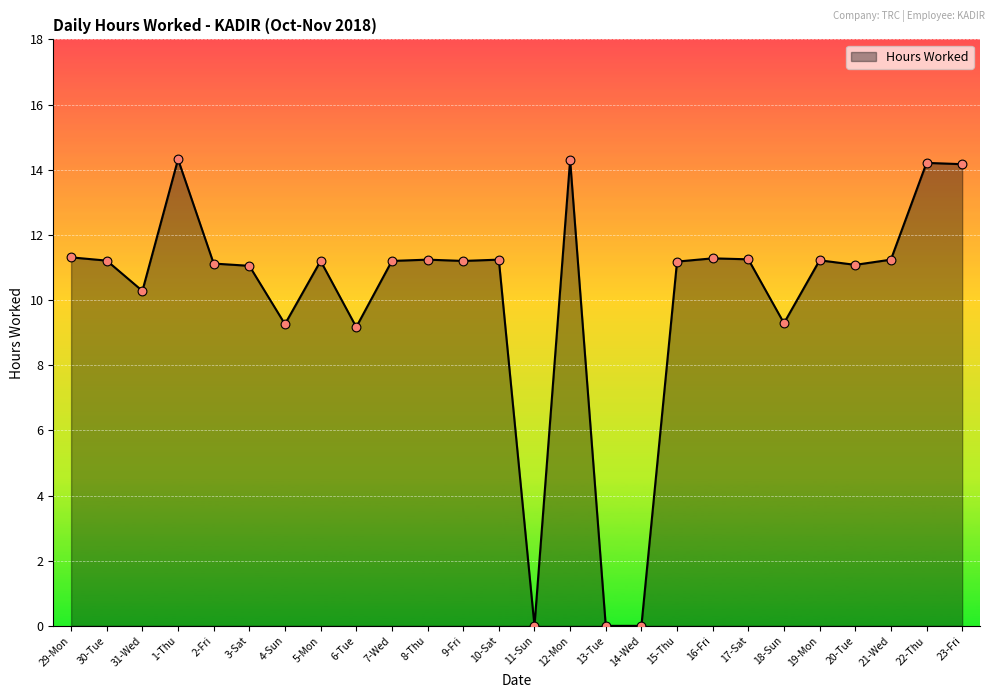

Approximately how many times larger is the value at 16-Fri compared to 2-Fri?

1.0